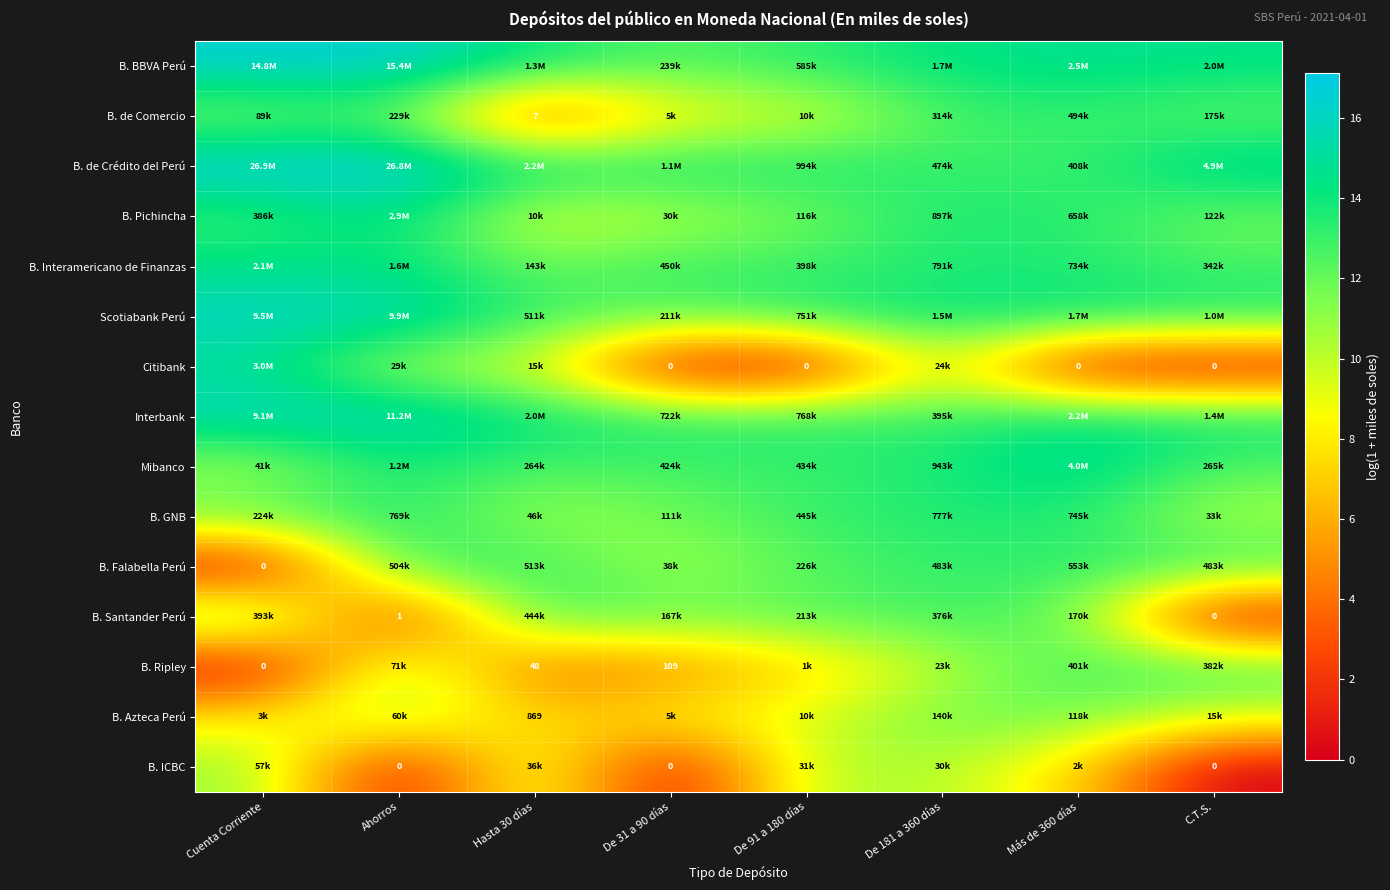

What is the difference between the second highest and minimum values in the B. GNB series?

3.2